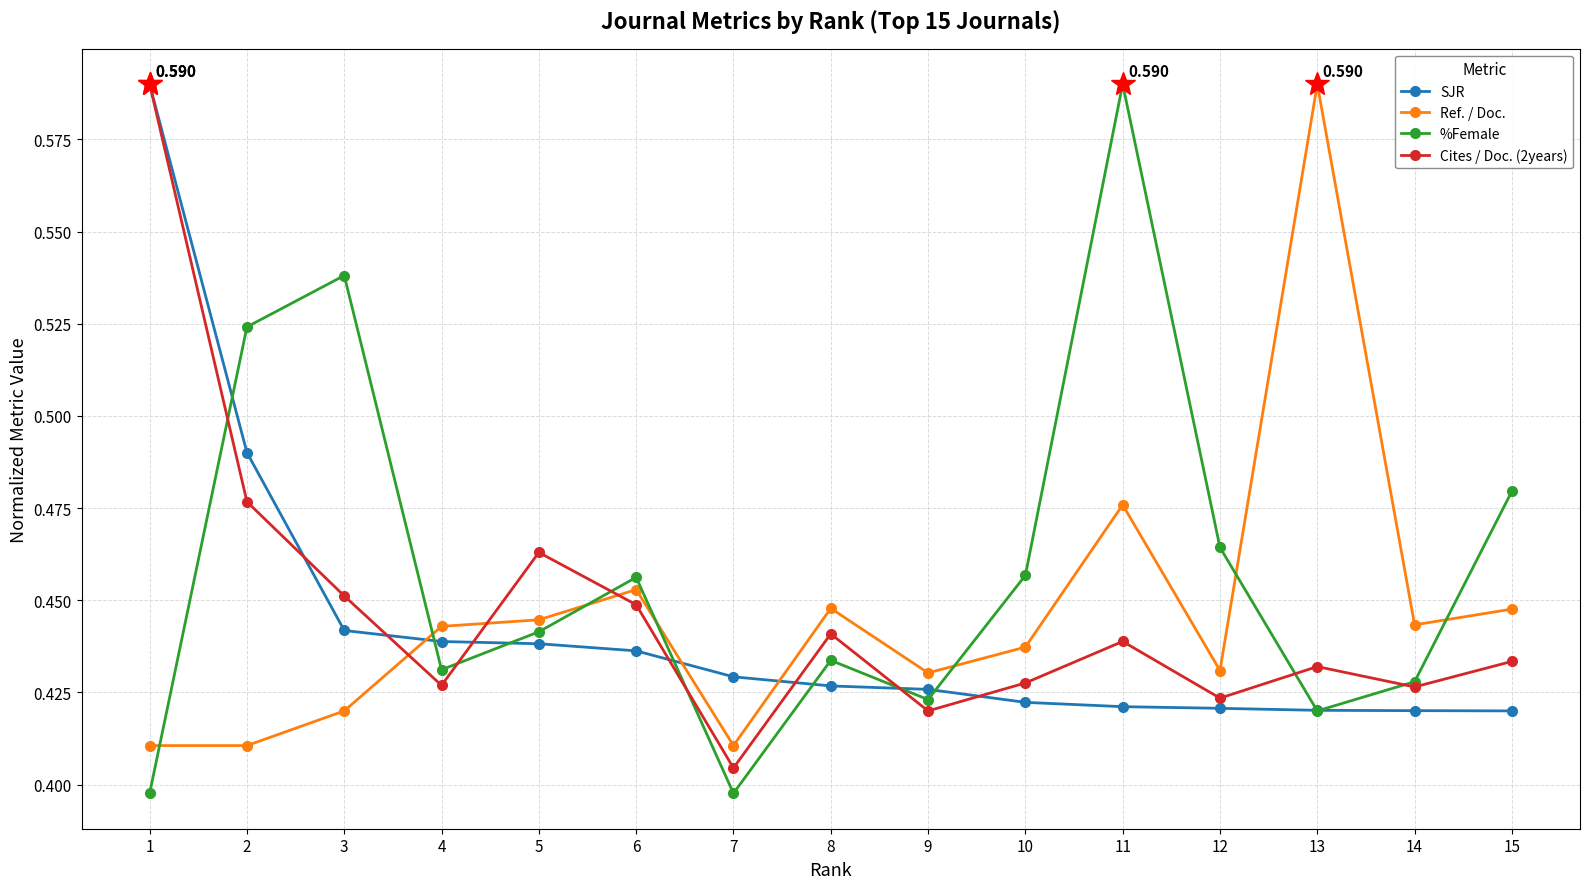

Which series changed the most between 2 and 9?

%Female